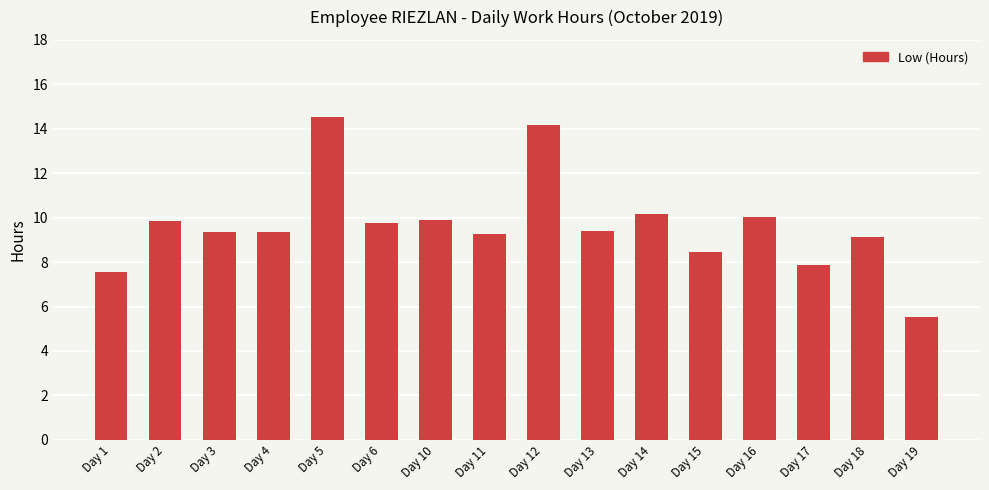

What is the average value?

9.6